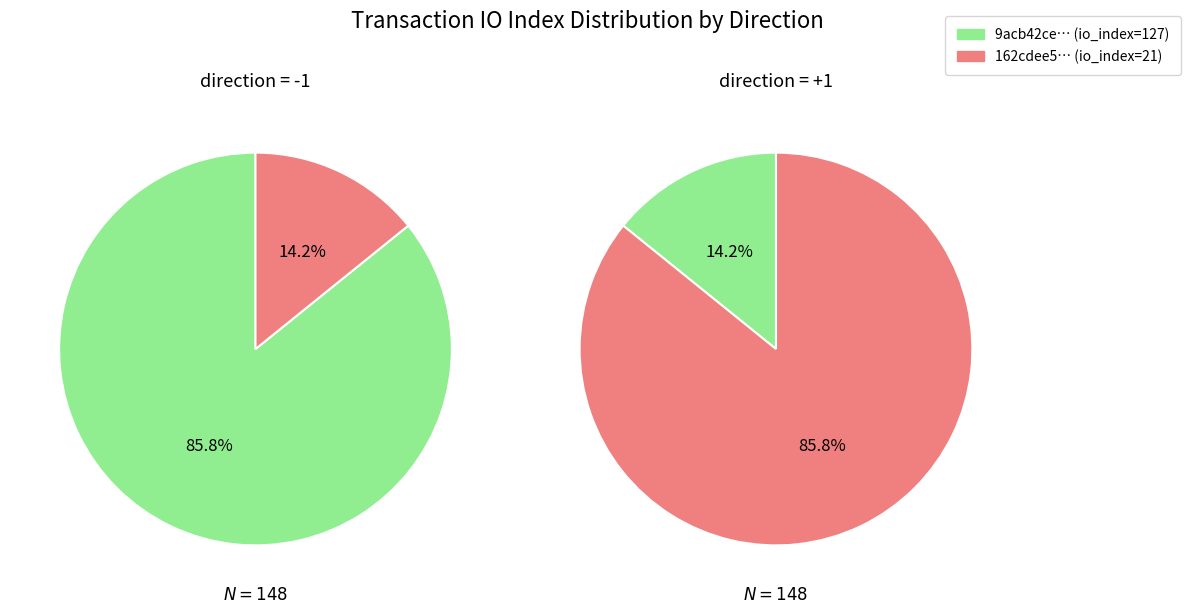

Do direction and io_index together represent more than half of the pie?

Yes